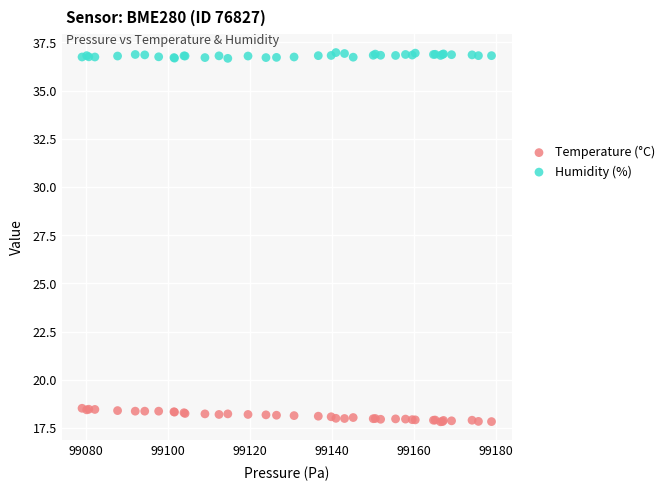

Which series contains the highest Y value?

Humidity (%)